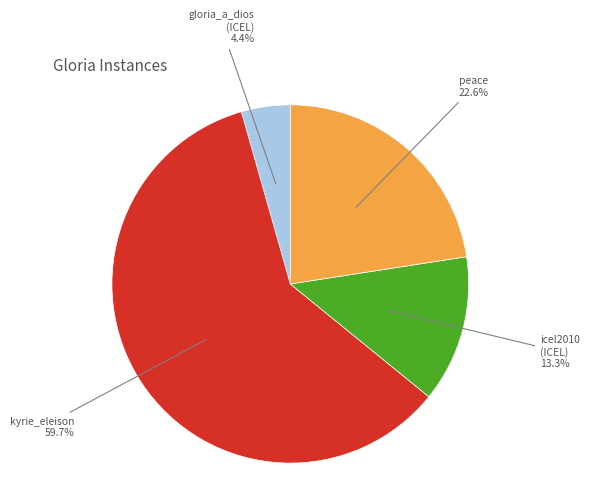

Is there a majority slice in this chart?

Yes